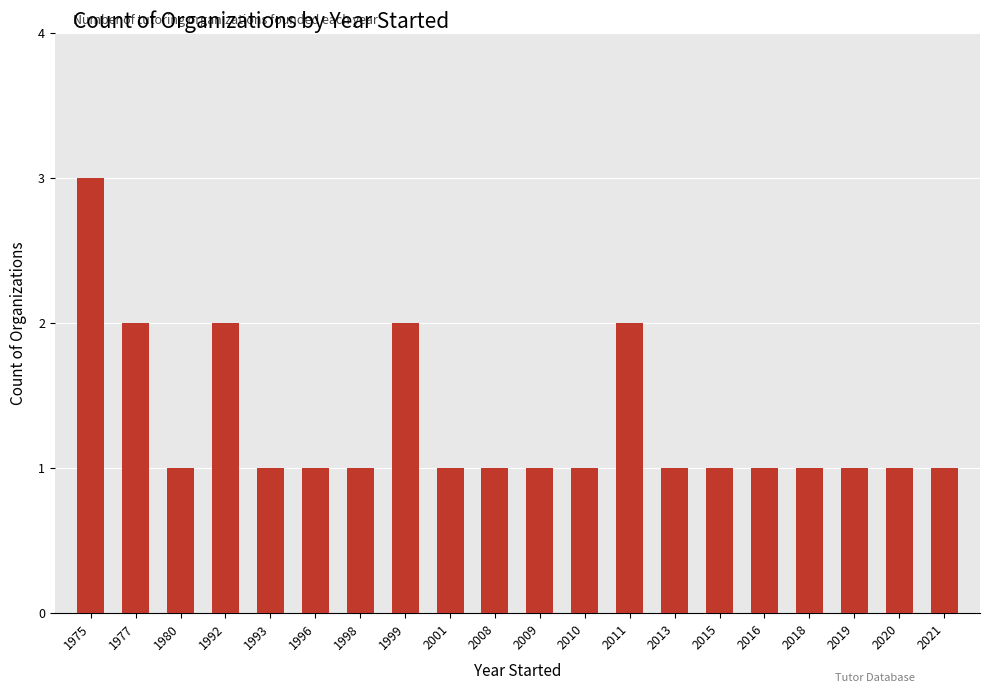

Reading right to left, what are all the values shown in this chart?

1	1	1	1	1	1	1	2	1	1	1	1	2	1	1	1	2	1	2	3